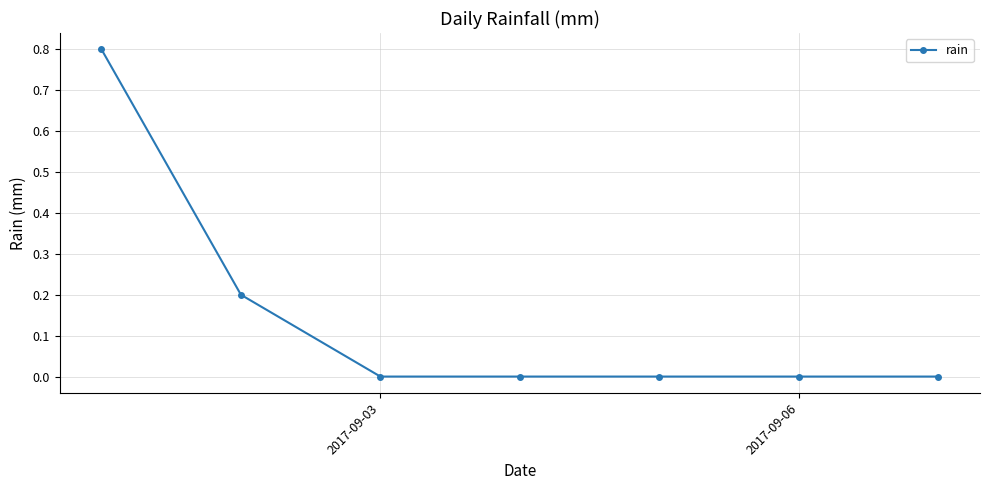

Count the values in the range 0 to 1.

7